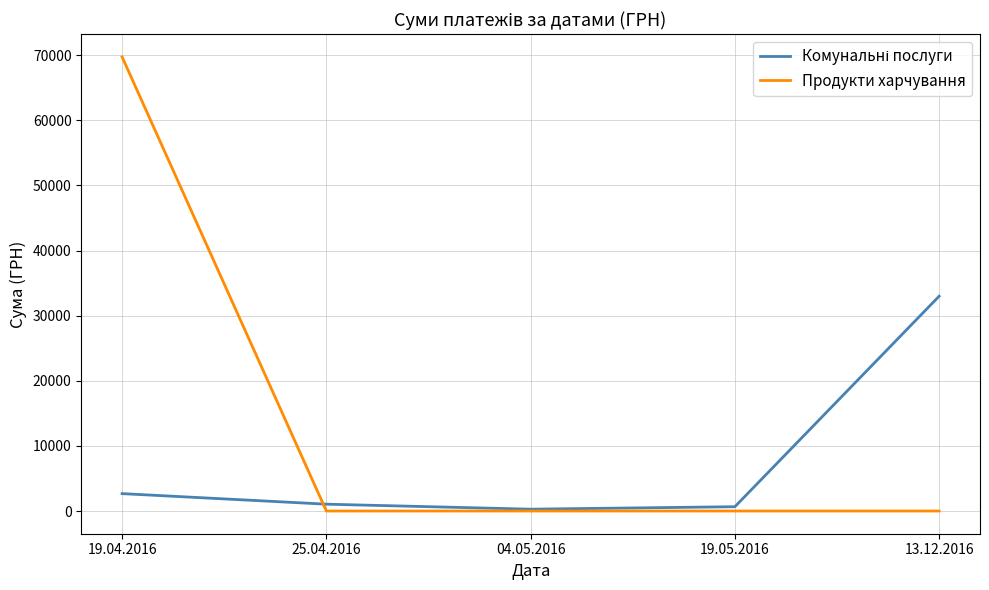

How many lines are shown in the chart?

2